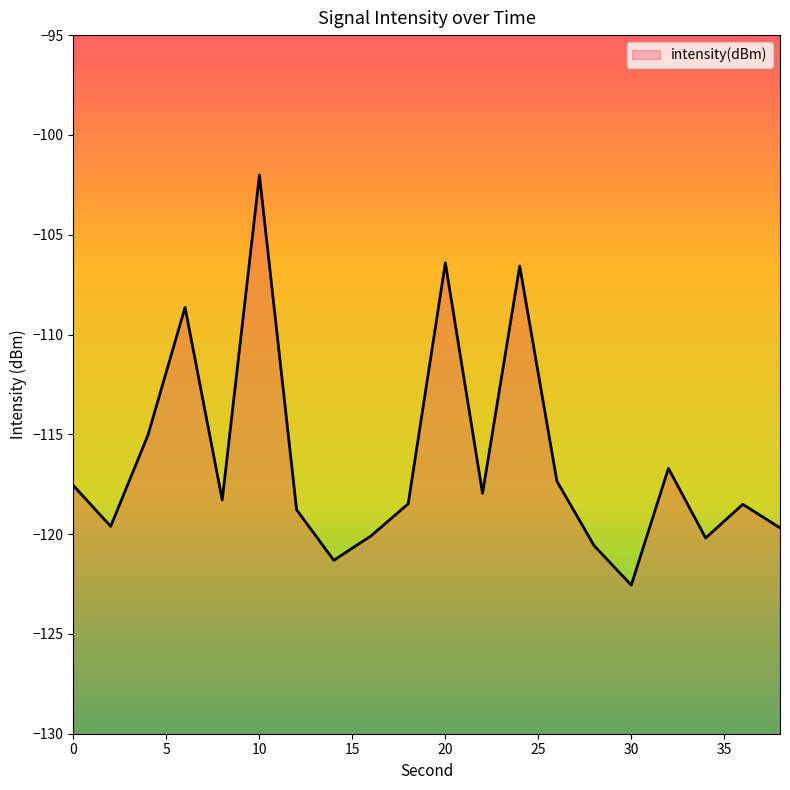

List the labels in order of value, smallest first.

30, 14, 28, 34, 16, 38, 2, 12, 36, 18, 8, 22, 0, 26, 32, 4, 6, 24, 20, 10